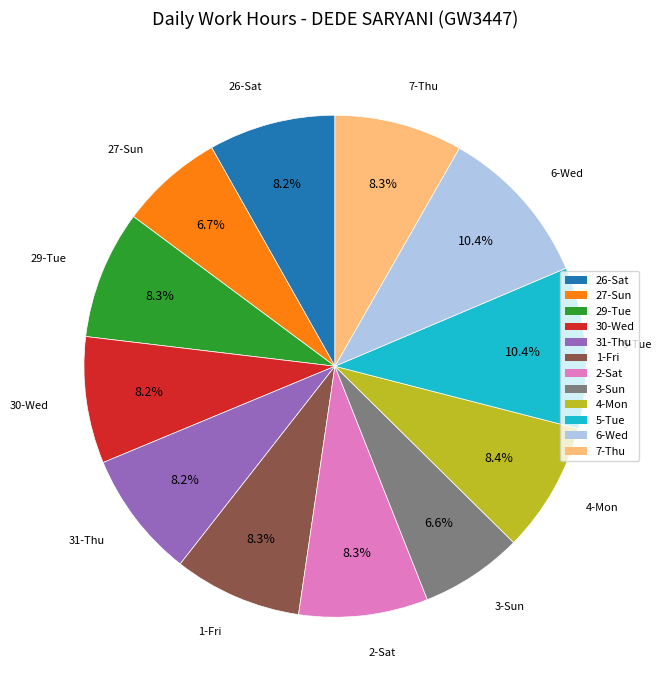

The 2-Sat slice represents 8% of the pie. True or false?

True